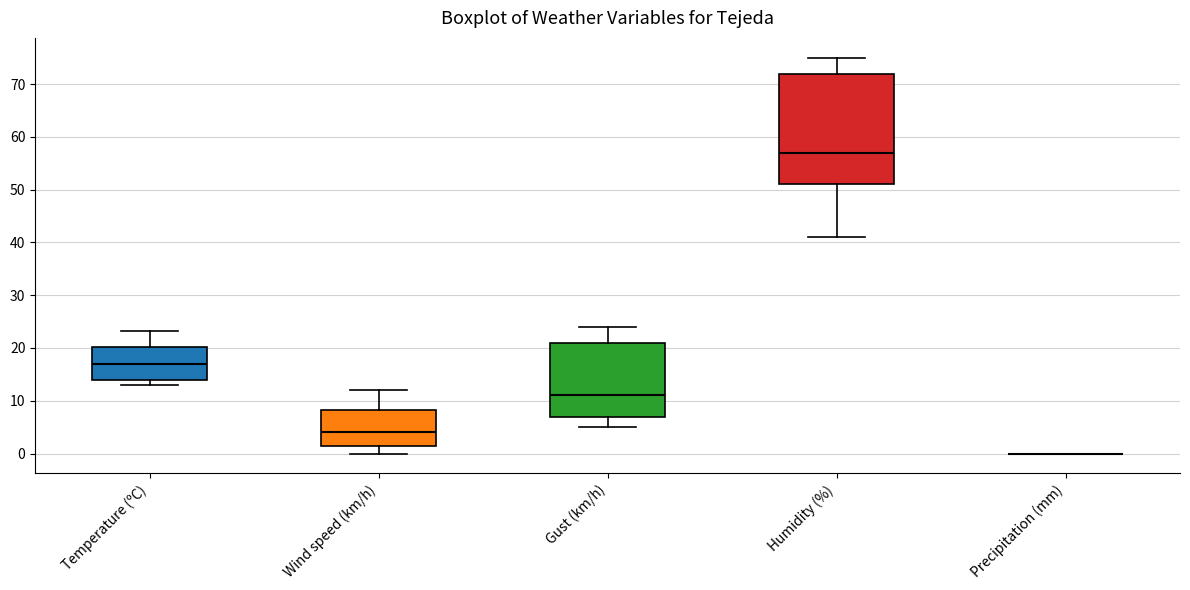

Reading left to right, transcribe this box plot: for each box, give where its median line is, the range the box spans, and where its two whiskers end, as read against the y-axis. The values are not printed on the chart, so give them approximately, as read against the axis.

Temperature (ºC): median 17, box 14 to 20, whiskers 13 to 23
Wind speed (km/h): median 4, box 2 to 8, whiskers 0 to 12
Gust (km/h): median 11, box 7 to 21, whiskers 5 to 24
Humidity (%): median 57, box 51 to 72, whiskers 41 to 75
Precipitation (mm): box collapsed to a line at 0, whiskers 0 to 0